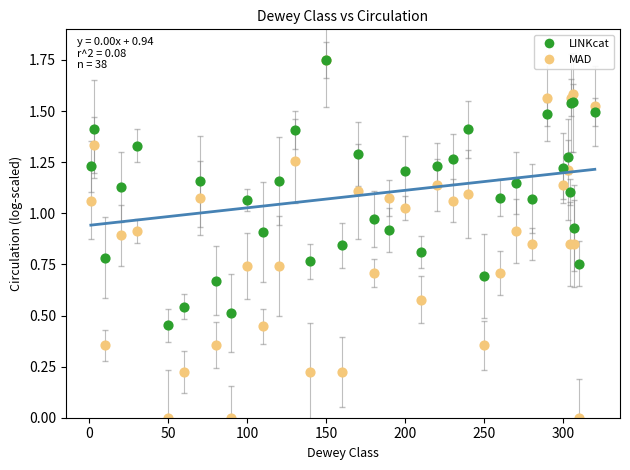

Which series has the widest spread of Y values?

MAD